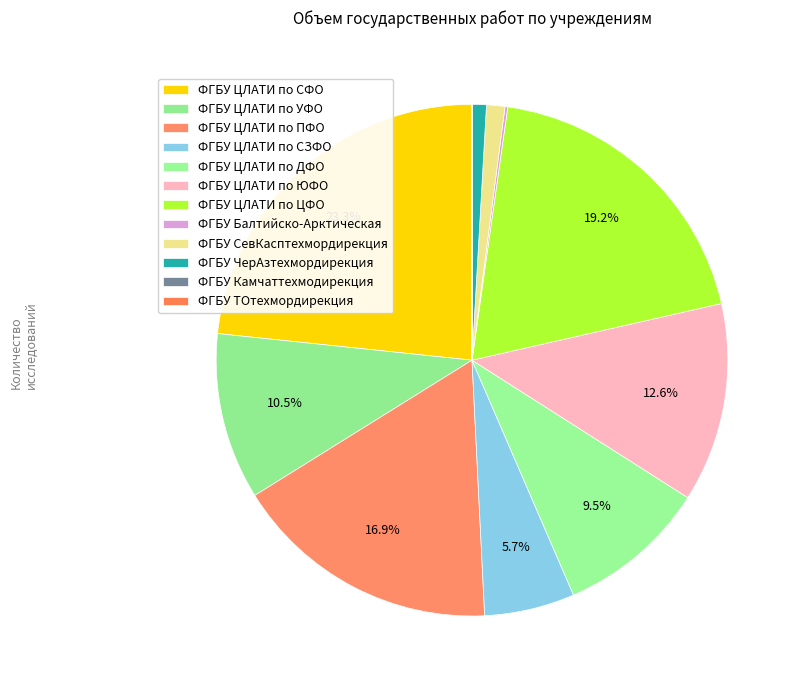

Rank the categories by value from highest to lowest.

ФГБУ ЦЛАТИ по СФО, ФГБУ ЦЛАТИ по ЦФО, ФГБУ ЦЛАТИ по ПФО, ФГБУ ЦЛАТИ по ЮФО, ФГБУ ЦЛАТИ по УФО, ФГБУ ЦЛАТИ по ДФО, ФГБУ ЦЛАТИ по СЗФО, ФГБУ СевКасптехмордирекция, ФГБУ ЧерАзтехмордирекция, ФГБУ Балтийско-Арктическая, ФГБУ Камчаттехмодирекция, ФГБУ ТОтехмордирекция